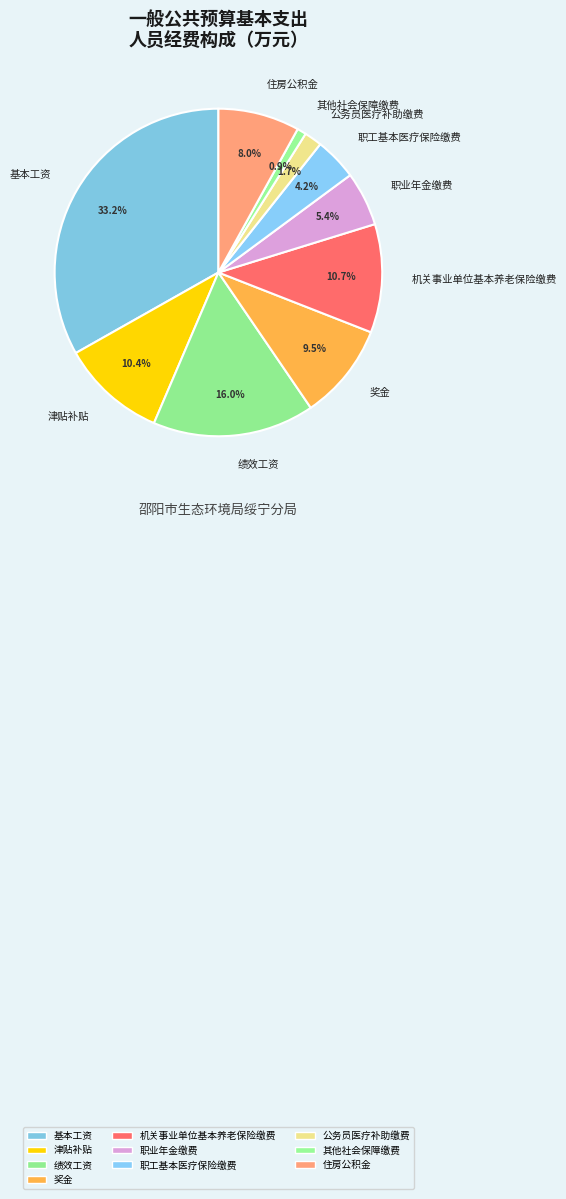

Count the number of slices in the pie.

10